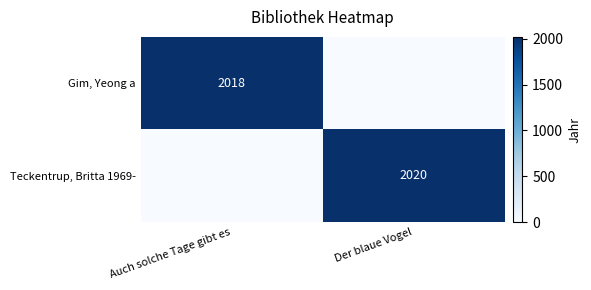

At how many categories does at least one series exceed 1968?

2